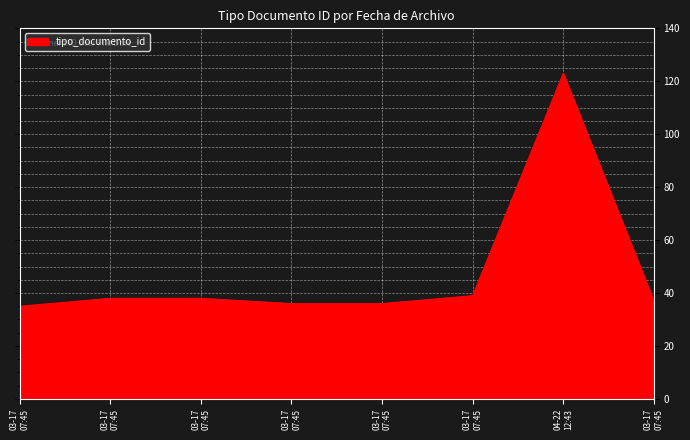

Rank the categories by value from highest to lowest.

04-22 12:43, 03-17 07:45, 03-17 07:45, 03-17 07:45, 03-17 07:45, 03-17 07:45, 03-17 07:45, 03-17 07:45